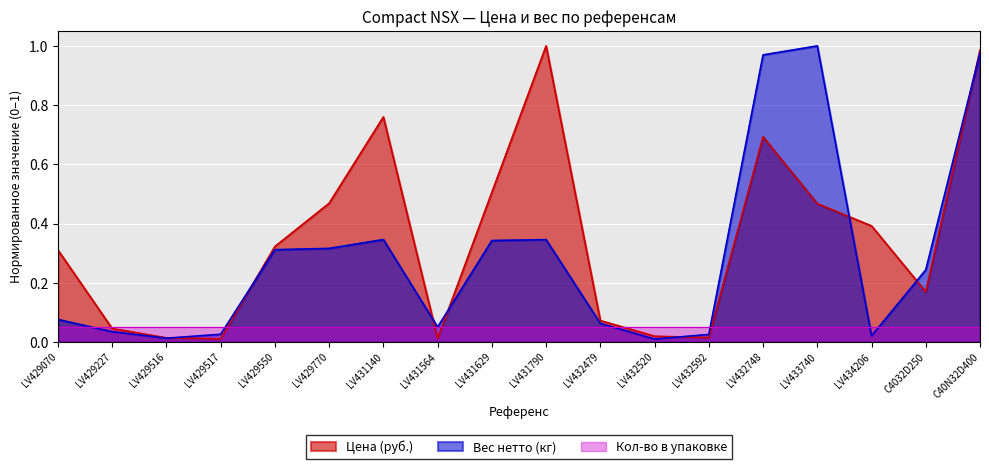

At which label is Вес нетто (кг) closest to 0?

LV432520